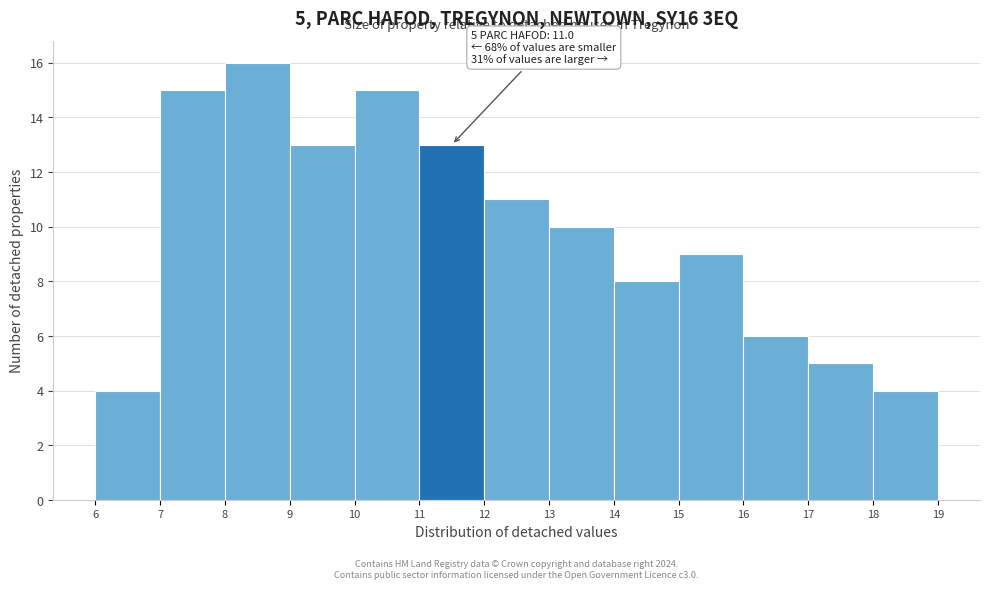

Which range on the x-axis has the tallest bar?

8 to 9